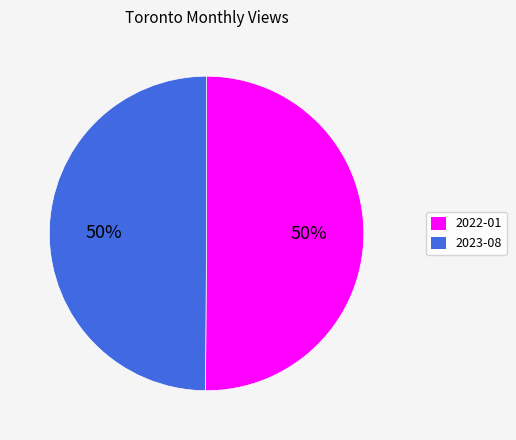

Approximately how many times larger is the value at 2023-08 compared to 2022-01?

1.0